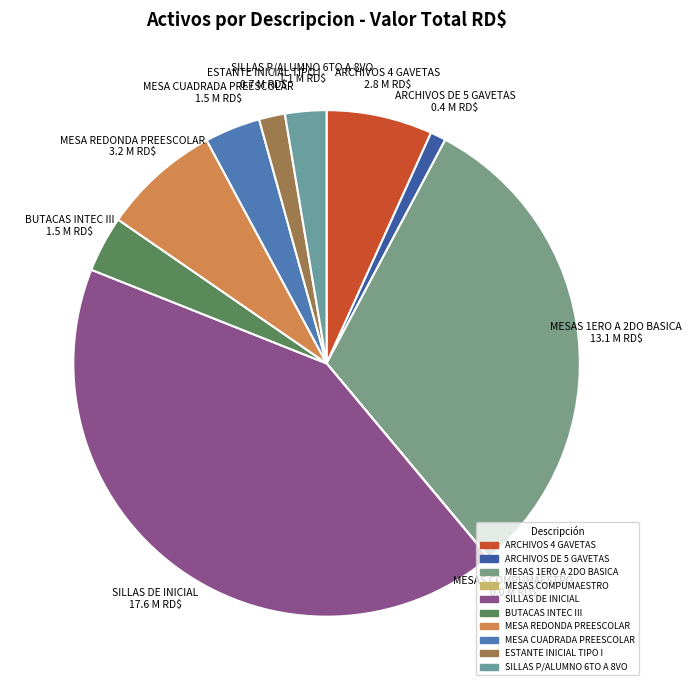

Is the sum of SILLAS P/ALUMNO 6TO A 8VO and BUTACAS INTEC III greater than half?

No